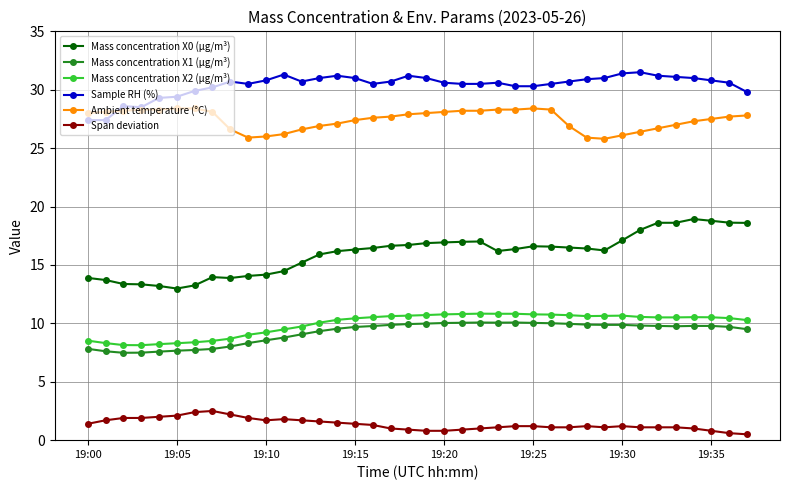

True or false: Ambient temperature (°C) and Mass concentration X1 (μg/m³) intersect in this chart.

False